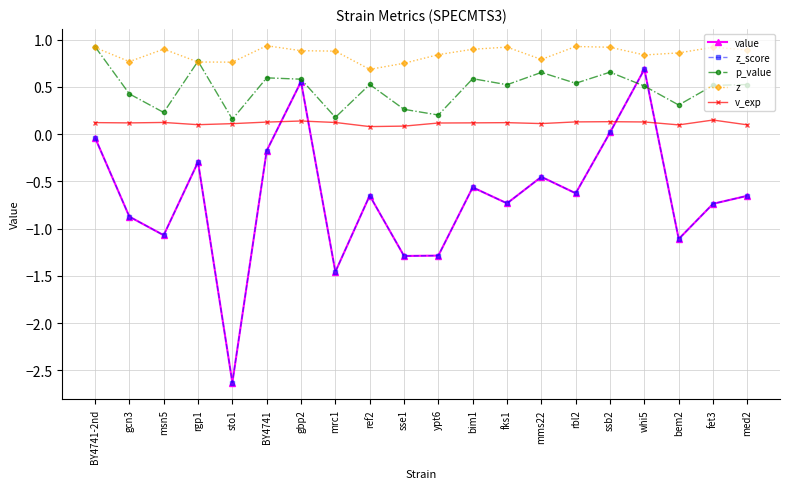

Does the chart have visible grid lines?

Yes